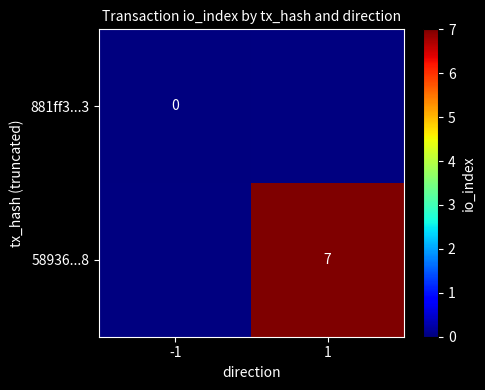

Is the value of 881ff3...3 at -1 greater than the value of 58936...8 at 1?

No